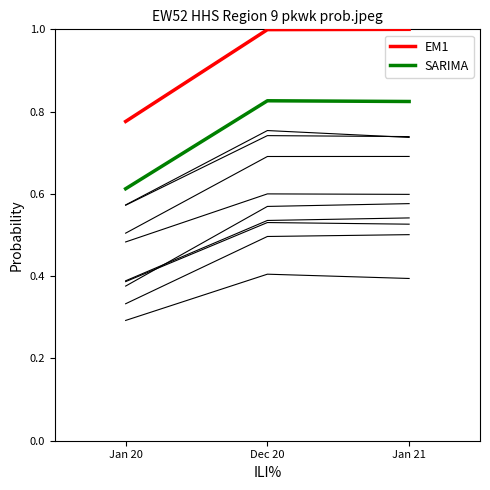

What is the value of the EM1 point at the 1st from the left?

0.8